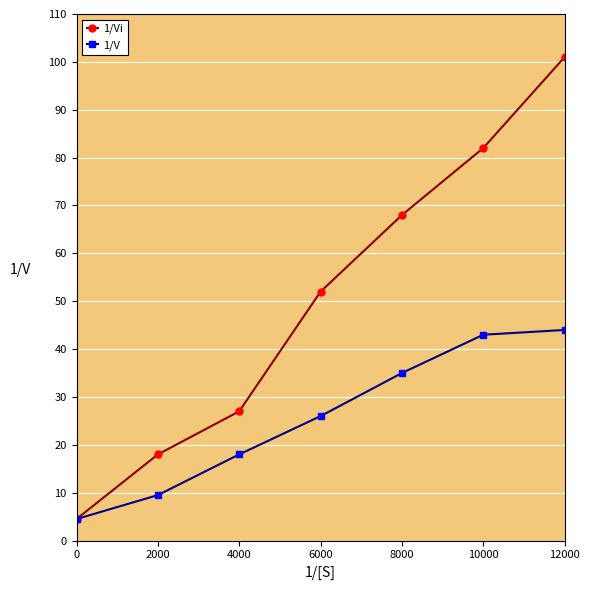

True or false: 1/V has more than 1 interior local peaks.

False